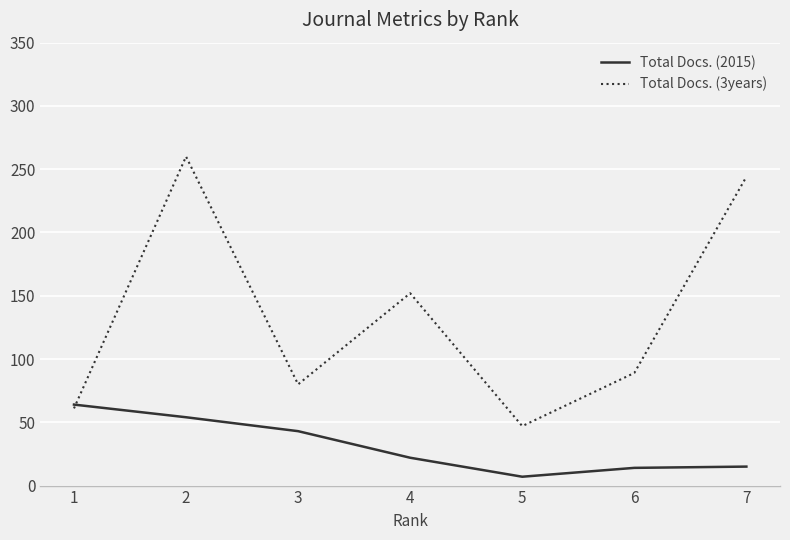

At 4, list the series in order from smallest to largest.

Total Docs. (2015), Total Docs. (3years)